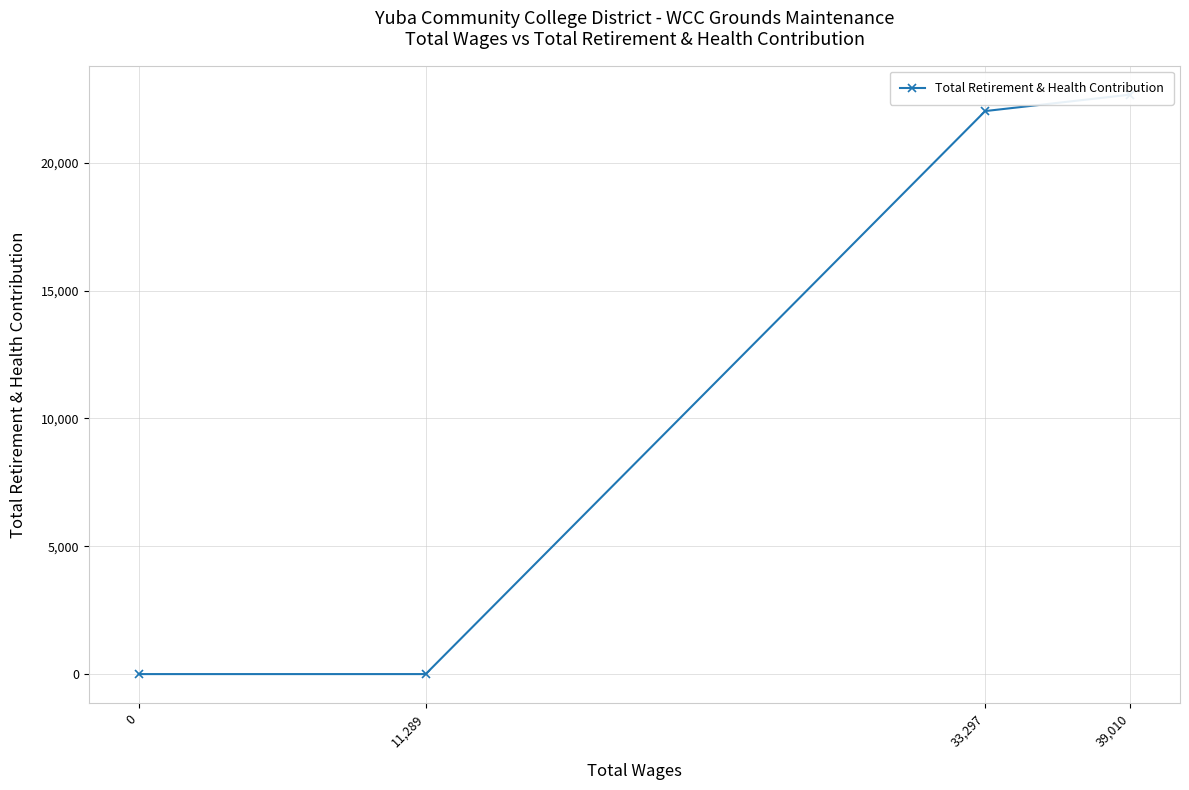

Rank the categories by value from lowest to highest.

11,289, 0, 33,297, 39,010